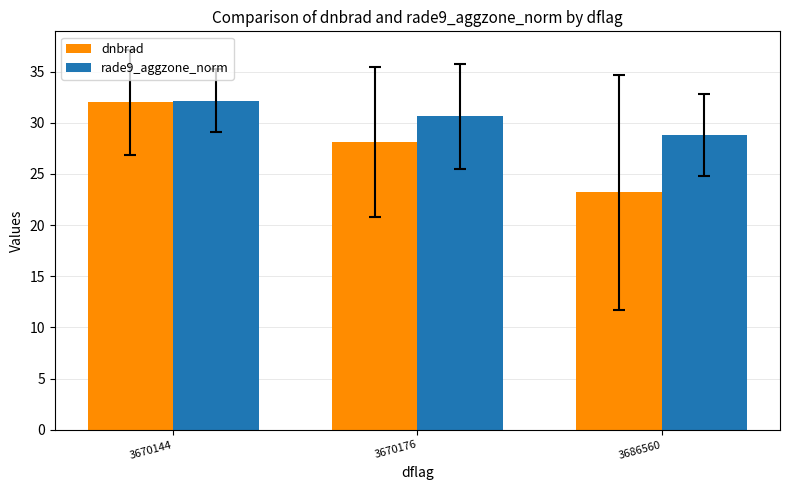

What is the difference between the highest and lowest values at 3686560?

5.6